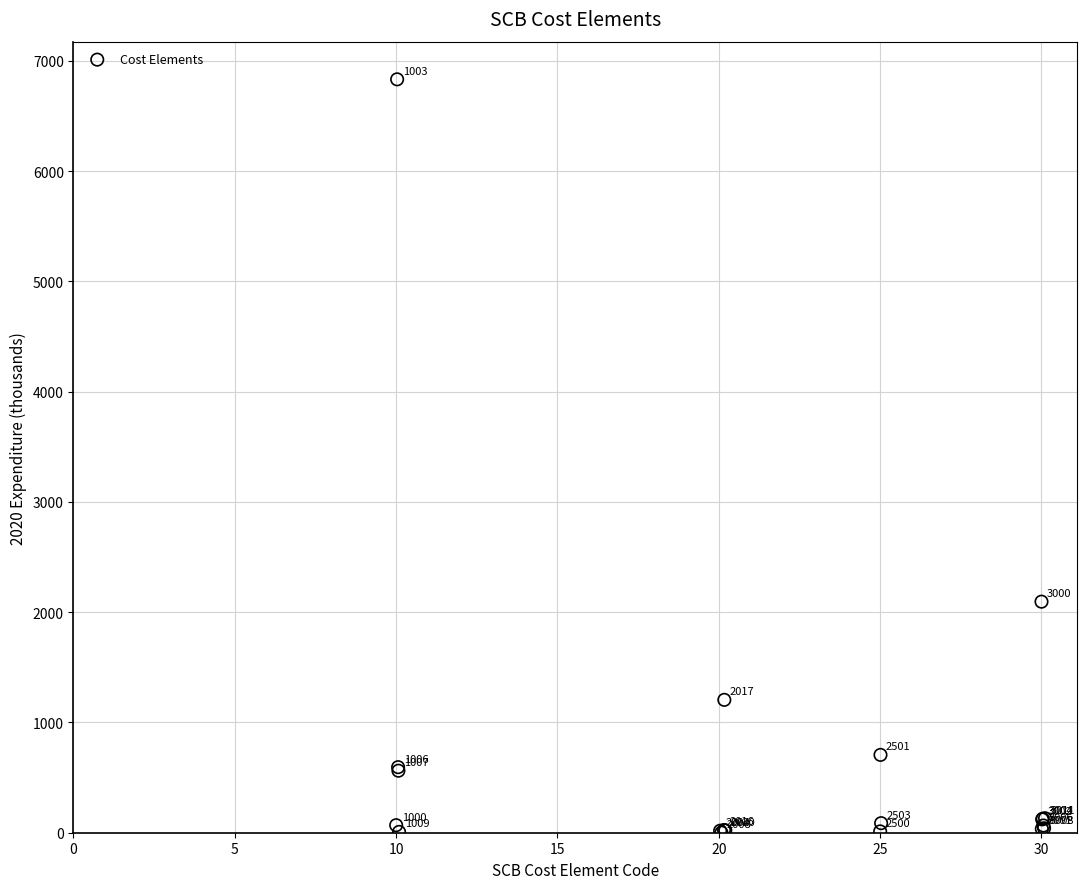

What Y value in the scatter plot is closest to 3416?

2095.3